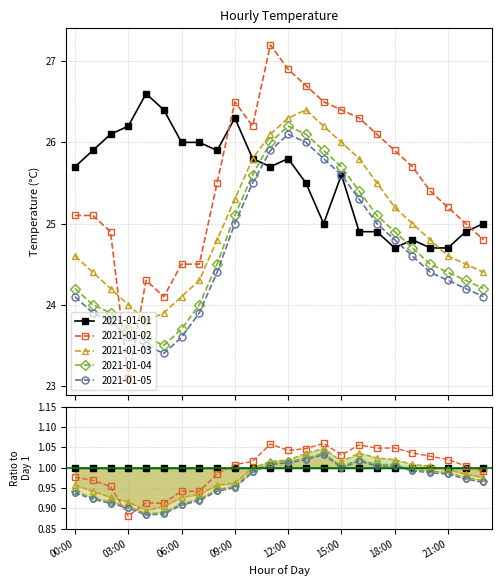

The 2021-01-05 series shows 36.2 at 21:00. True or false?

False